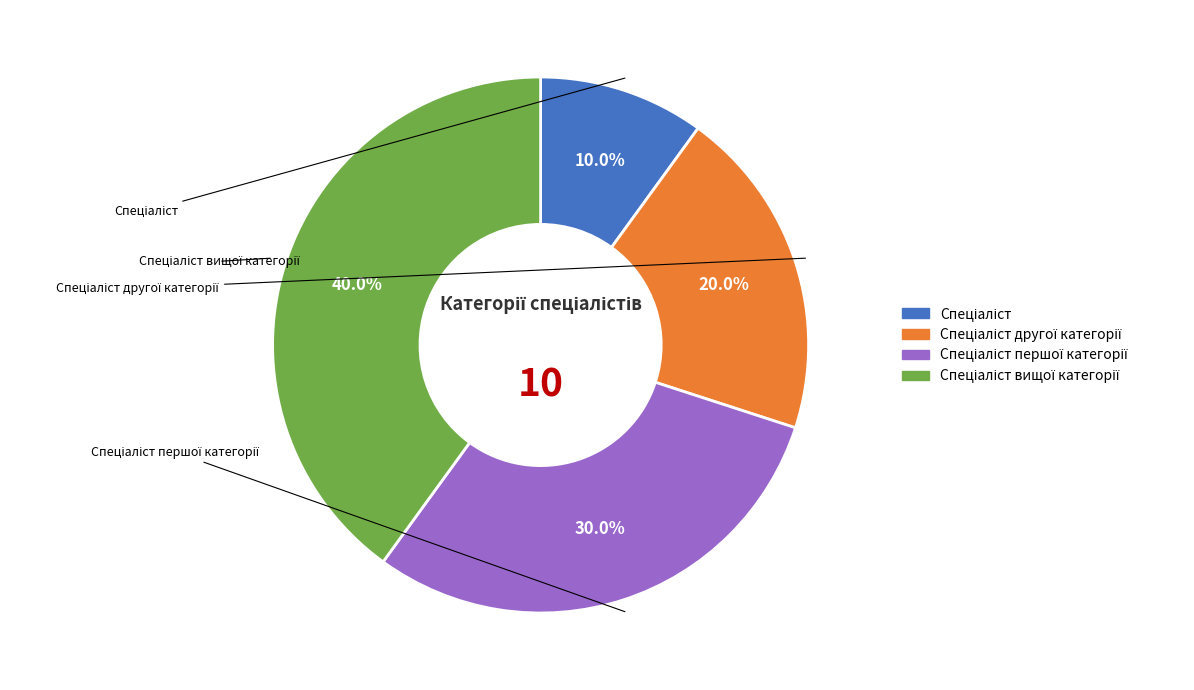

Does any single category account for the majority?

No